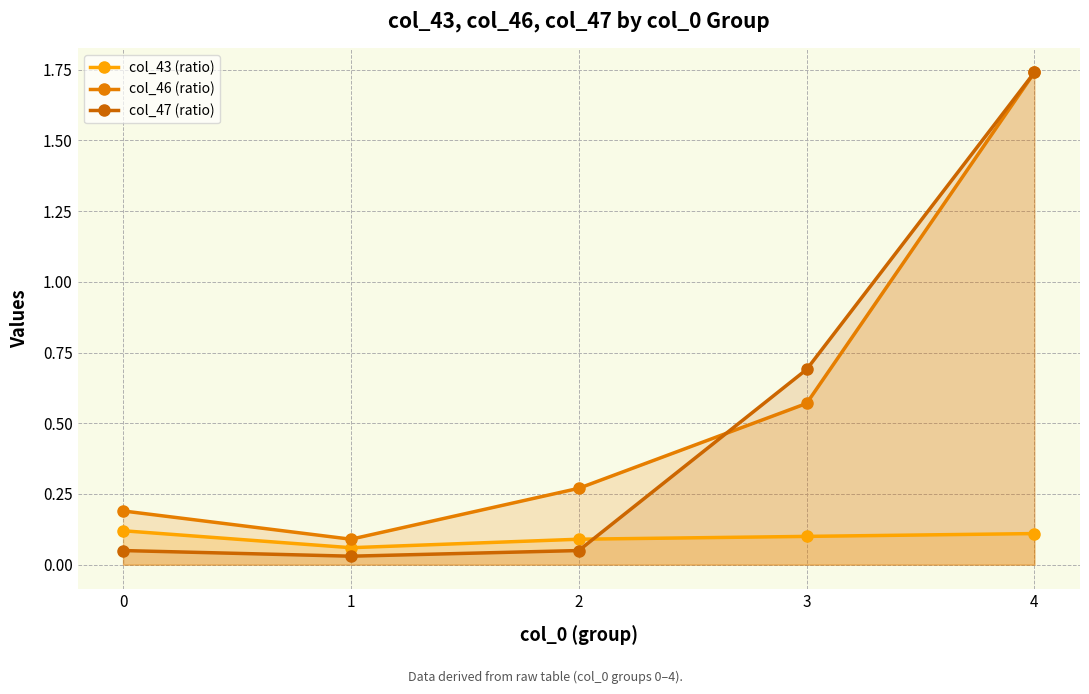

After their last crossing, which series has the higher values: col_46 (ratio) or col_47 (ratio)?

col_47 (ratio)